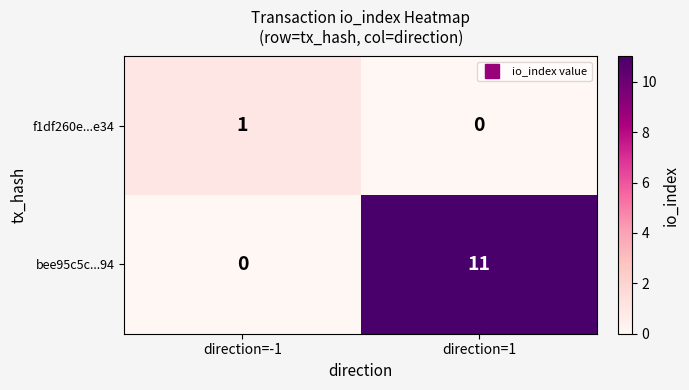

True or false: f1df260e...e34 has a value of 1 at direction=-1.

True